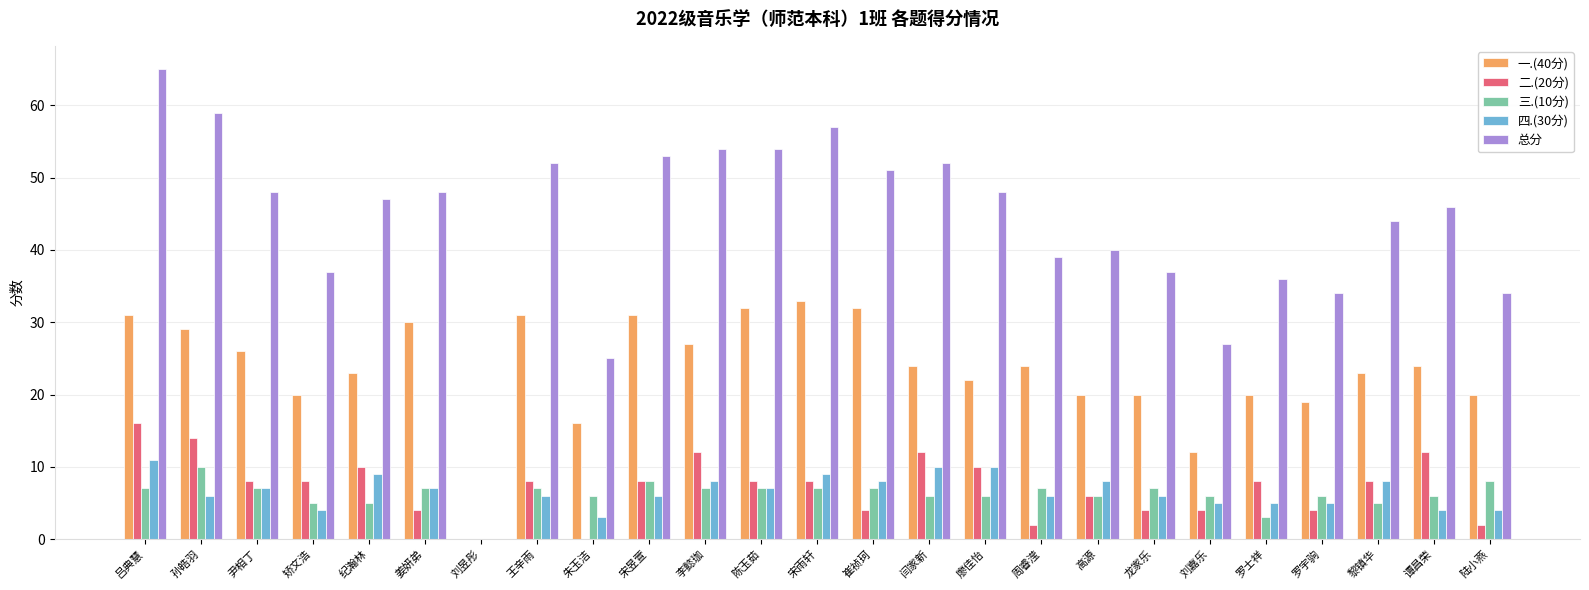

The value of 二.(20分) at 闫家新 is 12. True or false?

True